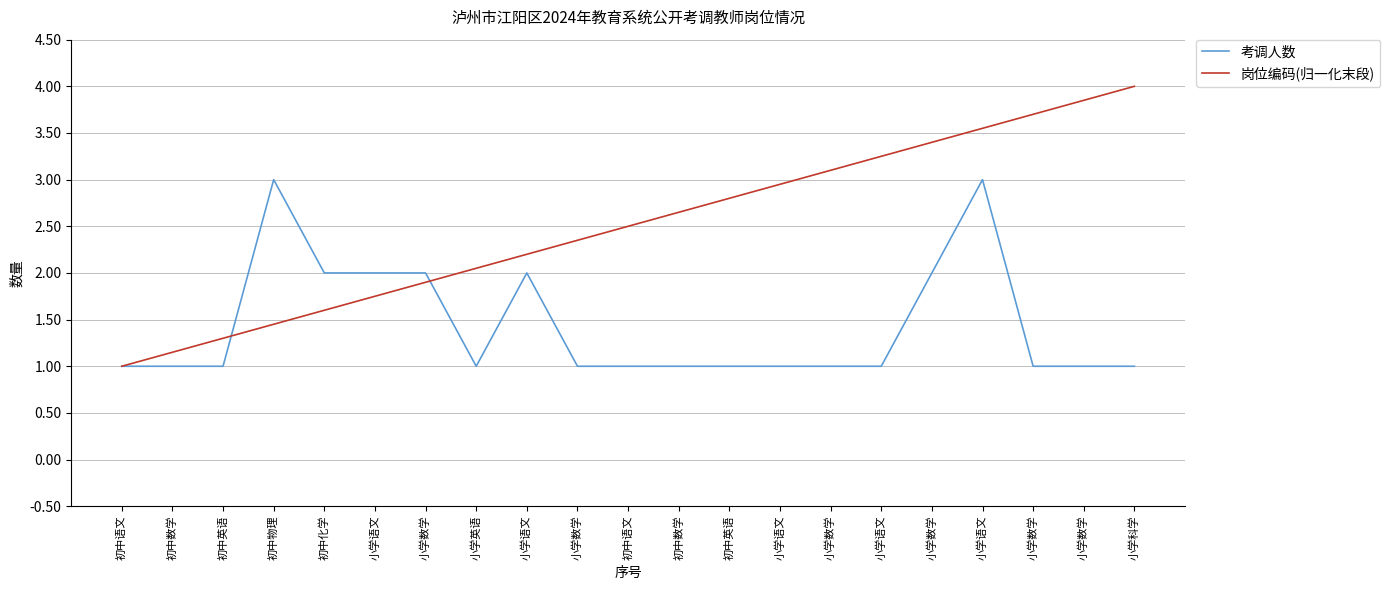

What is the maximum value for 考调人数?

3.0